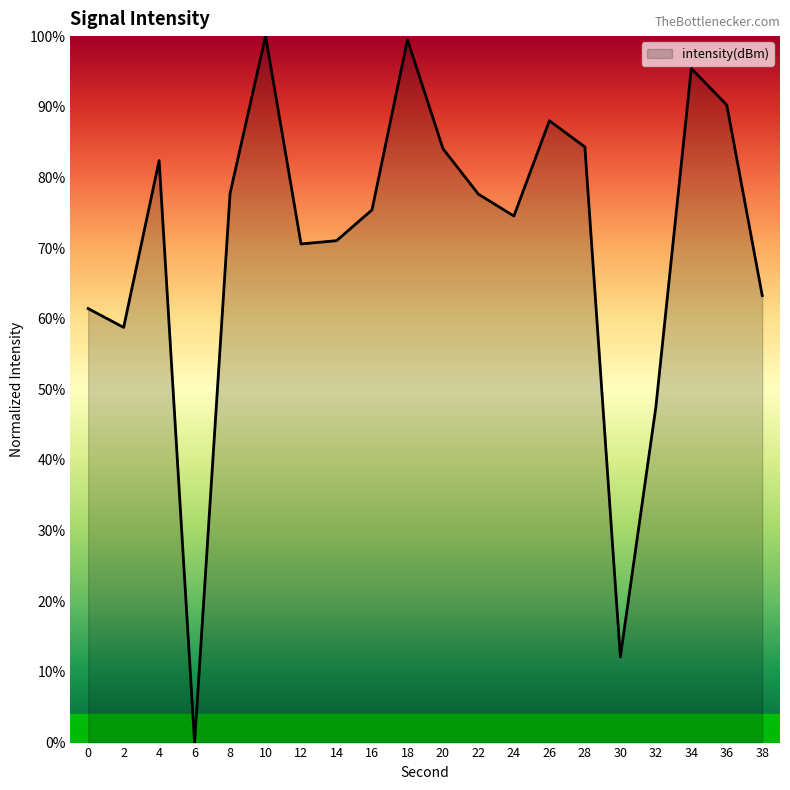

The chart shows a value of 77.6 at 22. True or false?

True